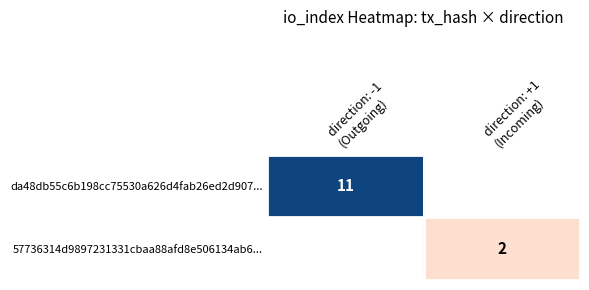

Which series has the largest range (max minus min)?

da48db55c6b198cc75530a626d4fab26ed2d907...